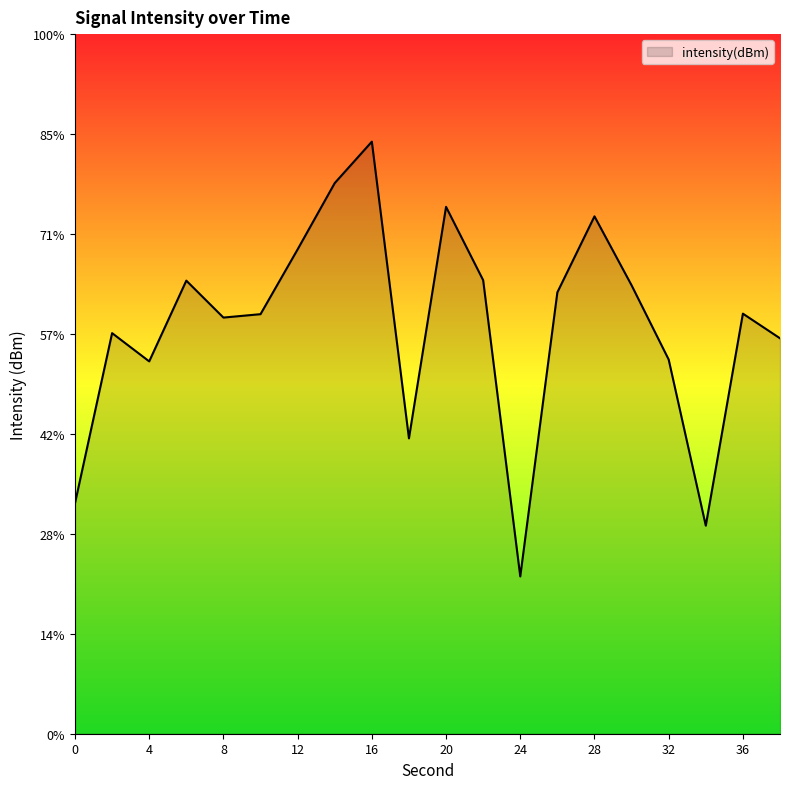

True or false: the data has more than 1 interior local peaks.

True